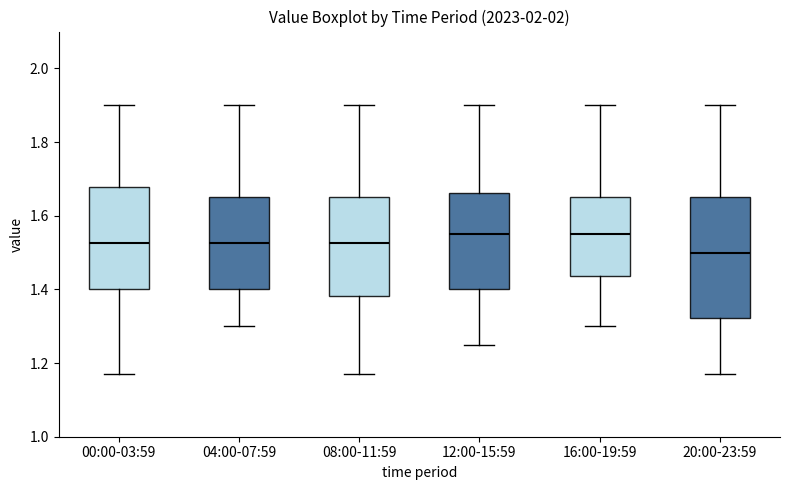

Reading left to right, read every box against the y-axis: the position of its median line, the range the box covers, and the ends of its whiskers. The values are not printed on the chart, so give them approximately, as read against the axis.

00:00-03:59: median 1.52, box 1.40 to 1.68, whiskers 1.18 to 1.90
04:00-07:59: median 1.52, box 1.40 to 1.66, whiskers 1.30 to 1.90
08:00-11:59: median 1.52, box 1.38 to 1.66, whiskers 1.18 to 1.90
12:00-15:59: median 1.56, box 1.40 to 1.66, whiskers 1.26 to 1.90
16:00-19:59: median 1.56, box 1.44 to 1.66, whiskers 1.30 to 1.90
20:00-23:59: median 1.50, box 1.32 to 1.66, whiskers 1.18 to 1.90